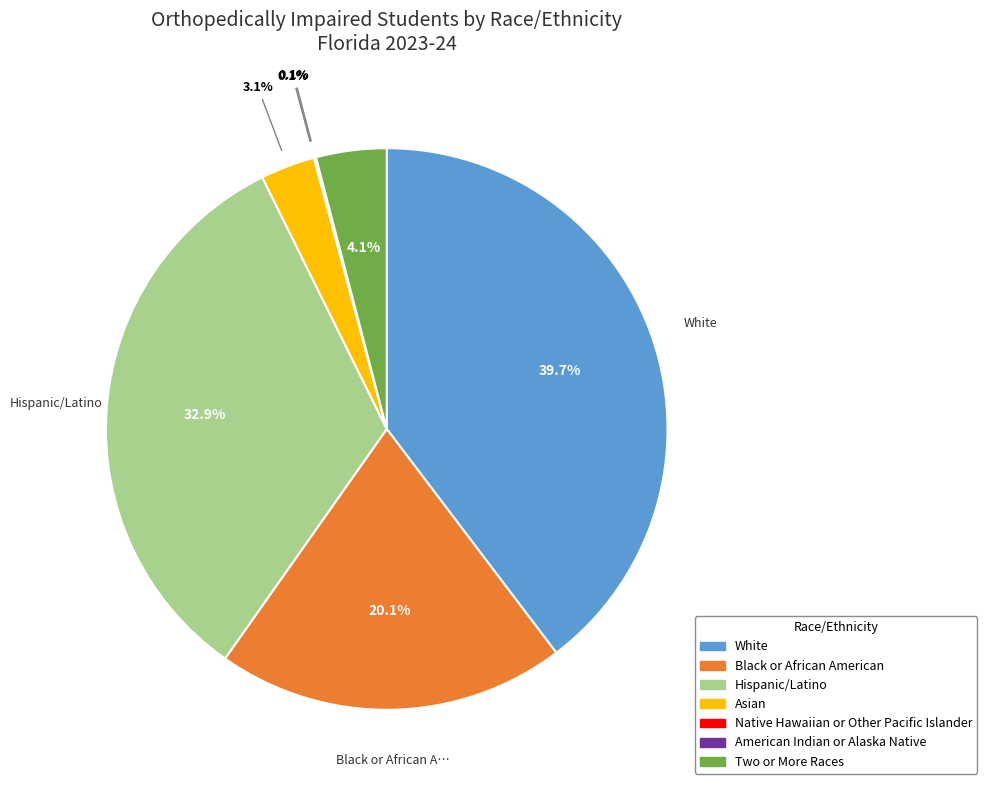

What is the largest slice in the pie chart?

White